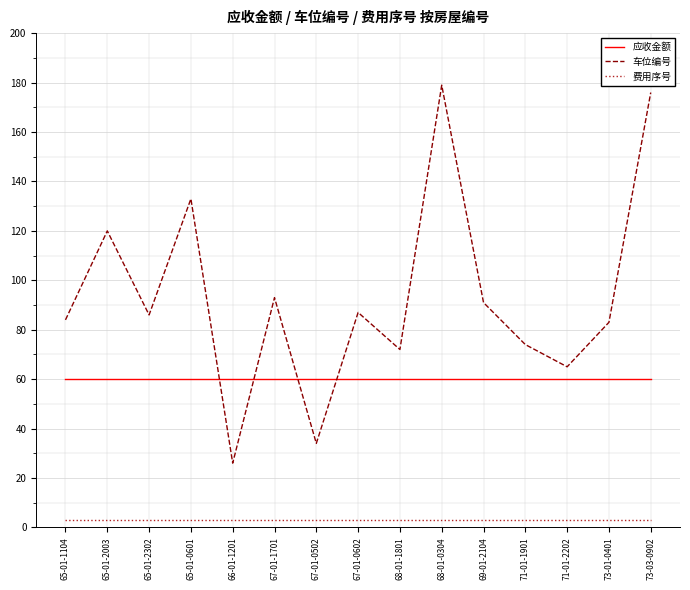

At which label does 车位编号 reach its minimum?

66-01-1201